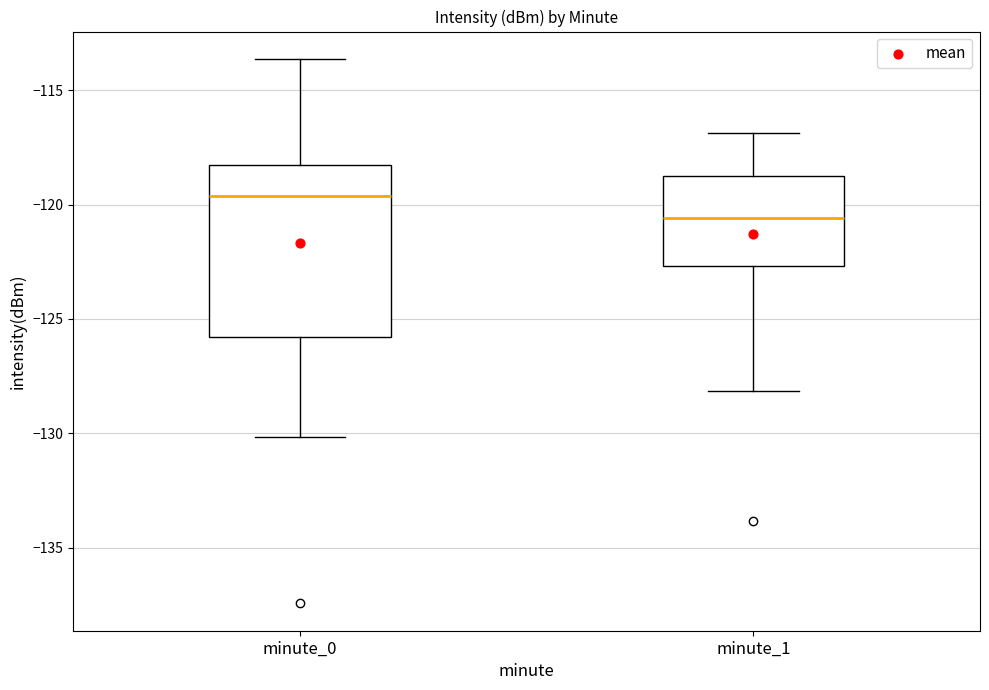

Where does the upper whisker of the box for minute_1 end on the y-axis? The values are not printed on the chart, so give them approximately, as read against the axis.

-117.0